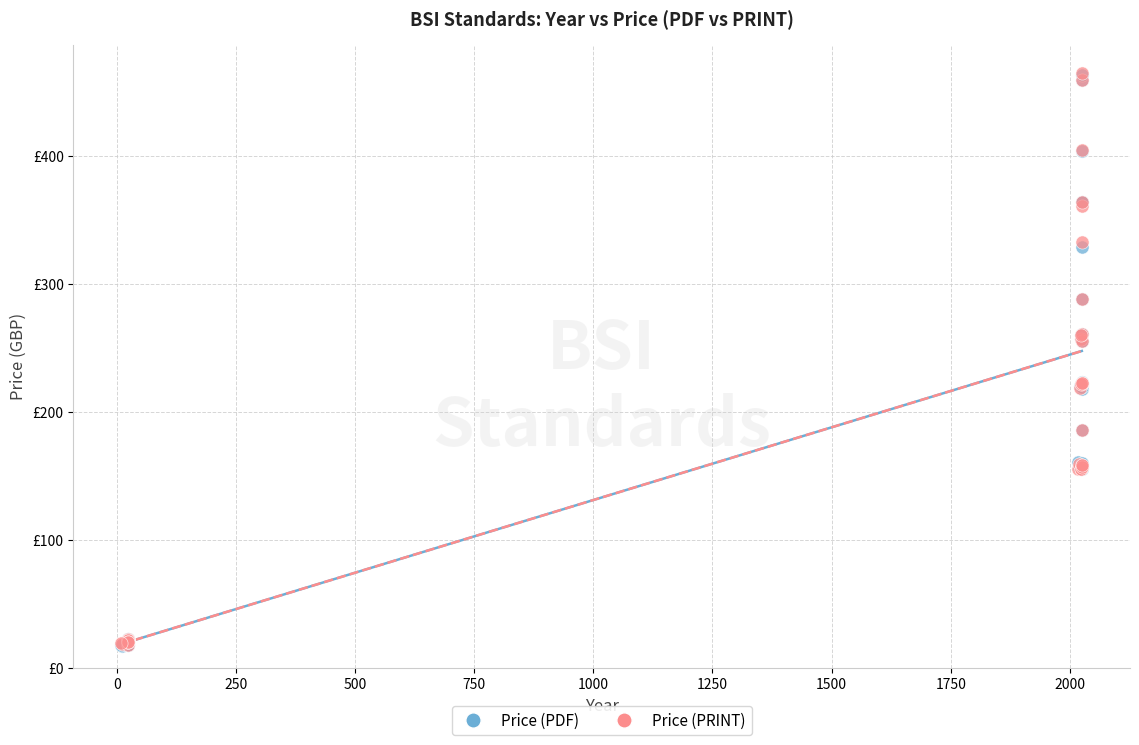

What are all the series names shown in the legend?

Price (PDF), Price (PRINT)